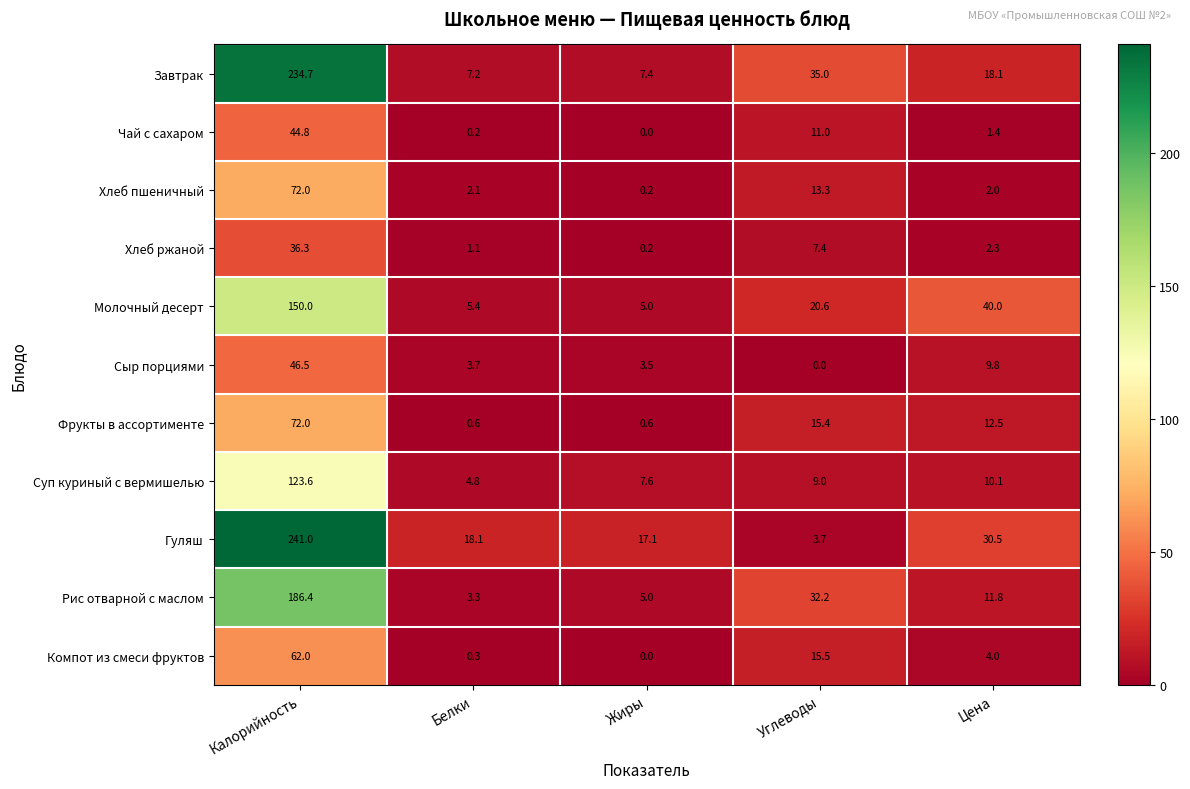

Which category has the highest value across all series?

Калорийность